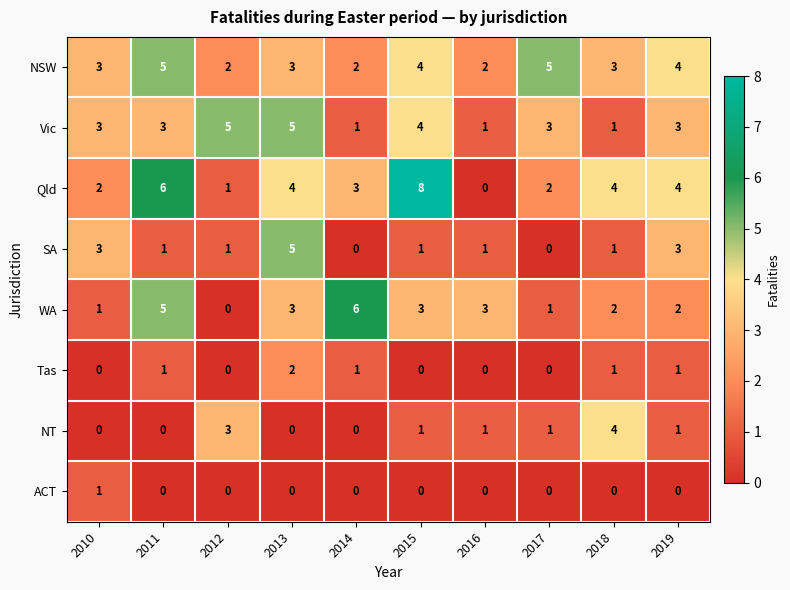

Is the value of Vic at 2016 greater than the value of NT at 2010?

Yes